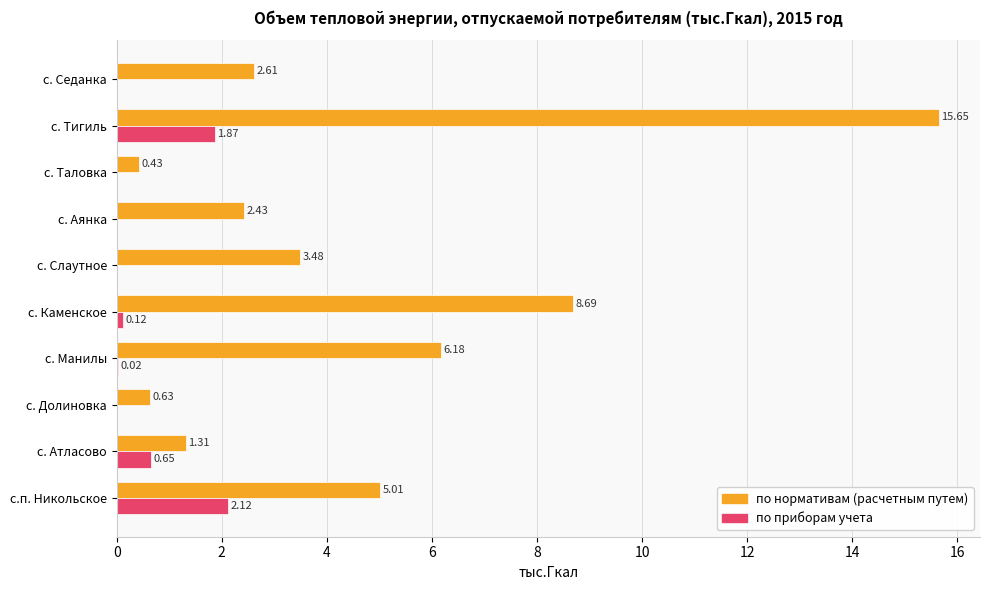

How many distinct data groups are displayed?

2